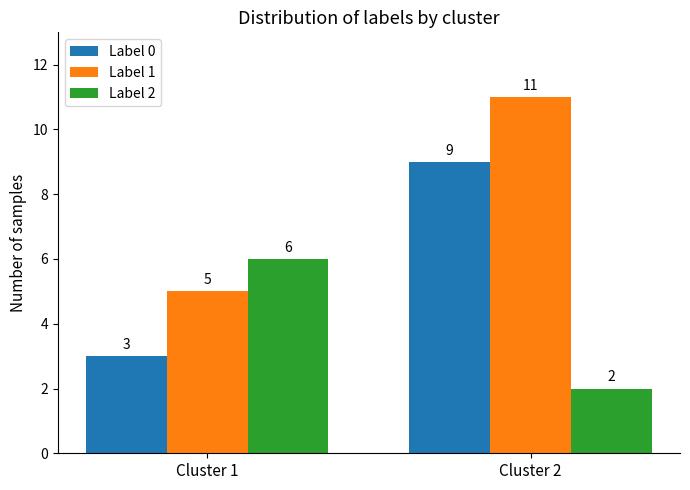

List the series in order of their peak value, highest first.

Label 1, Label 0, Label 2